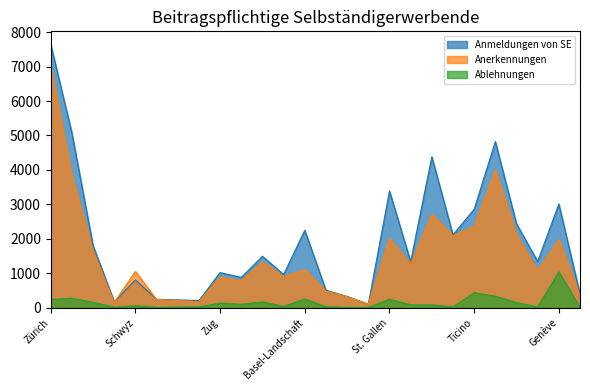

Does the chart have visible grid lines?

No